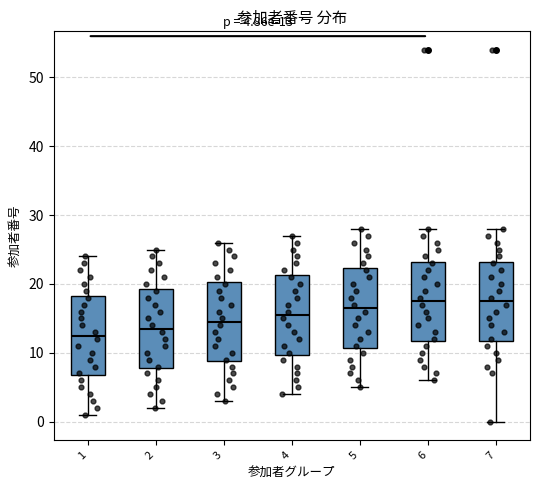

Which box has the lowest median line?

1